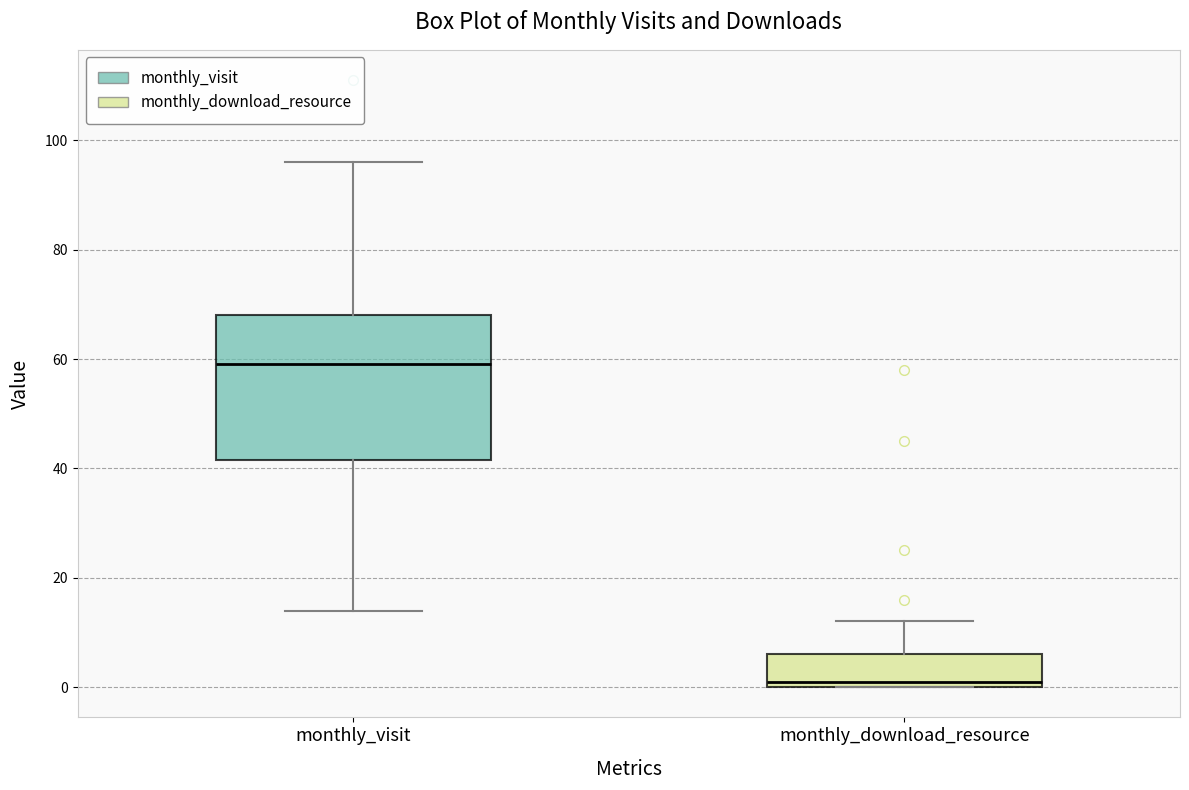

Reading left to right, transcribe this box plot: for each box, give where its median line is, the range the box spans, and where its two whiskers end, as read against the y-axis. The values are not printed on the chart, so give them approximately, as read against the axis.

monthly_visit: median 60, box 42 to 68, whiskers 14 to 96
monthly_download_resource: median 2, box 0 to 6, whiskers 0 to 12